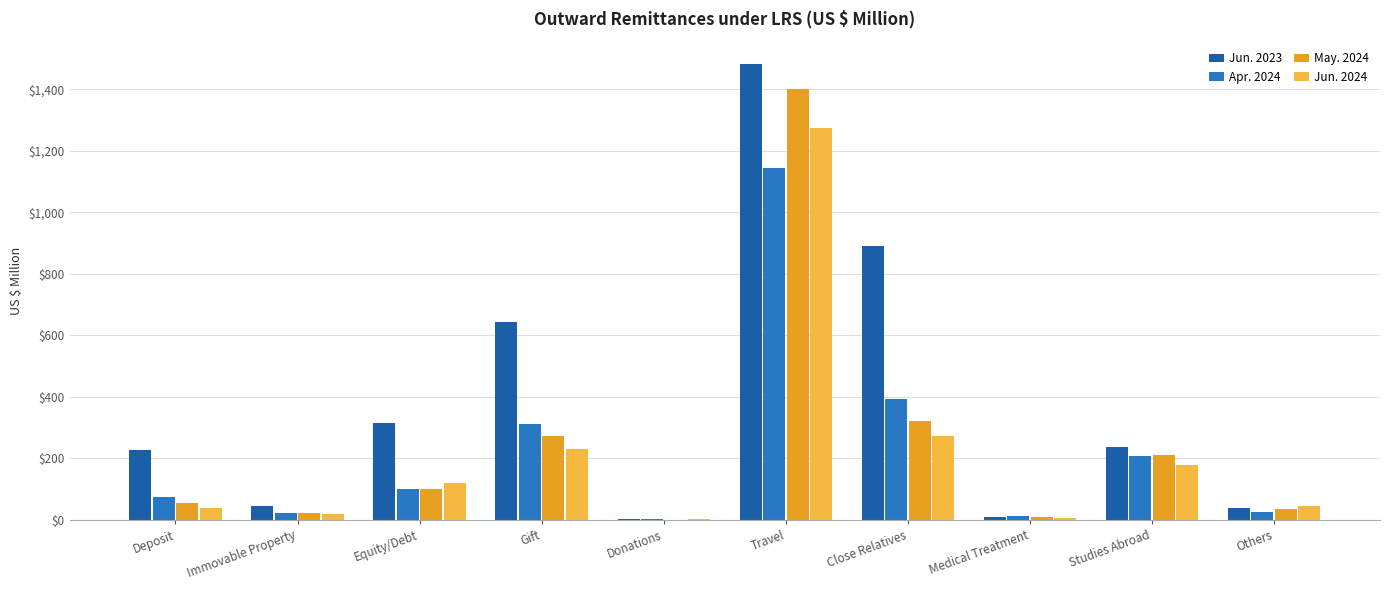

At which category is the sum across all series the highest?

Travel